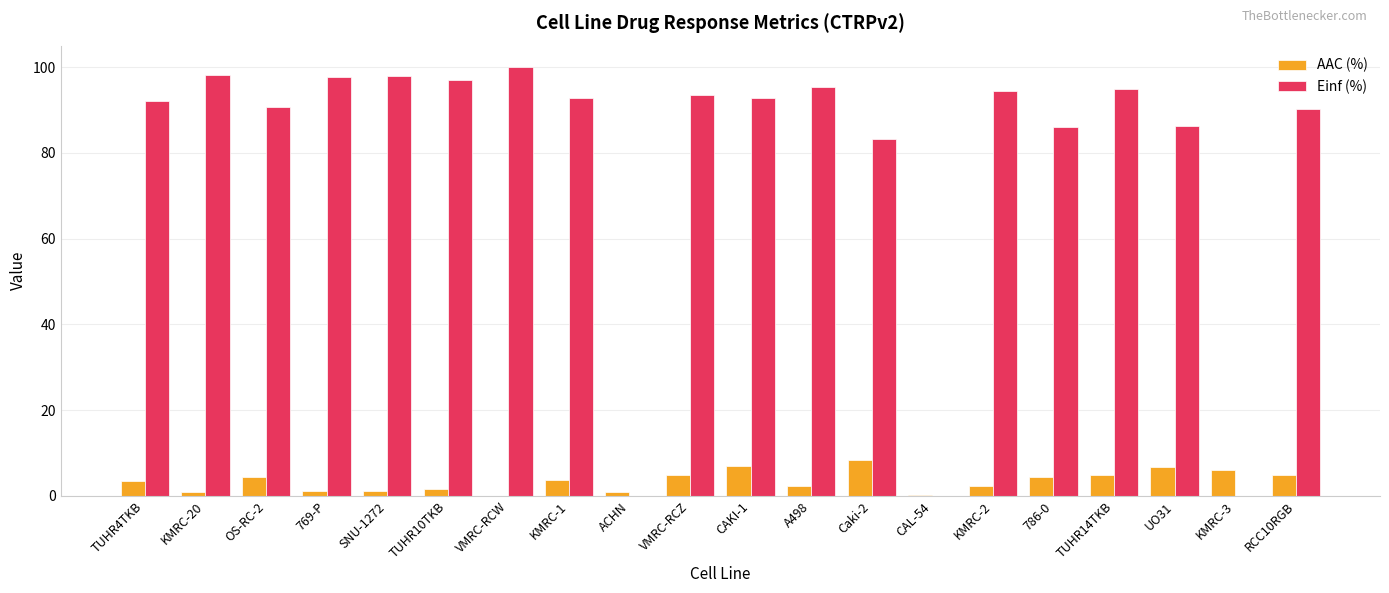

What is the sum of all Einf (%) values?

1582.8